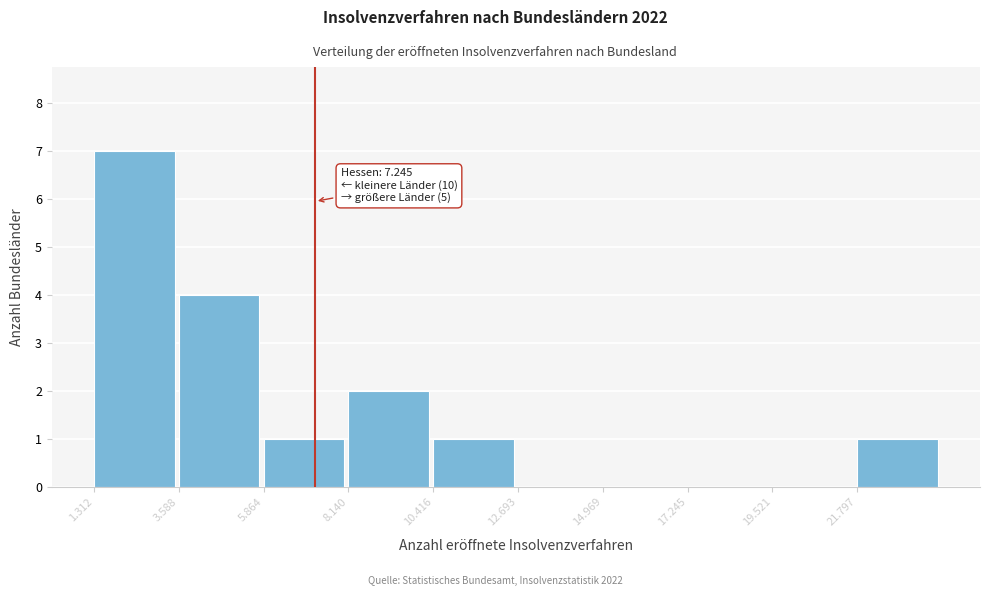

Reading left to right, list all the values displayed in this chart.

1.312=7	3.588=4	5.864=1	8.140=2	10.416=1	12.693=0	14.969=0	17.245=0	19.521=0	21.797=1